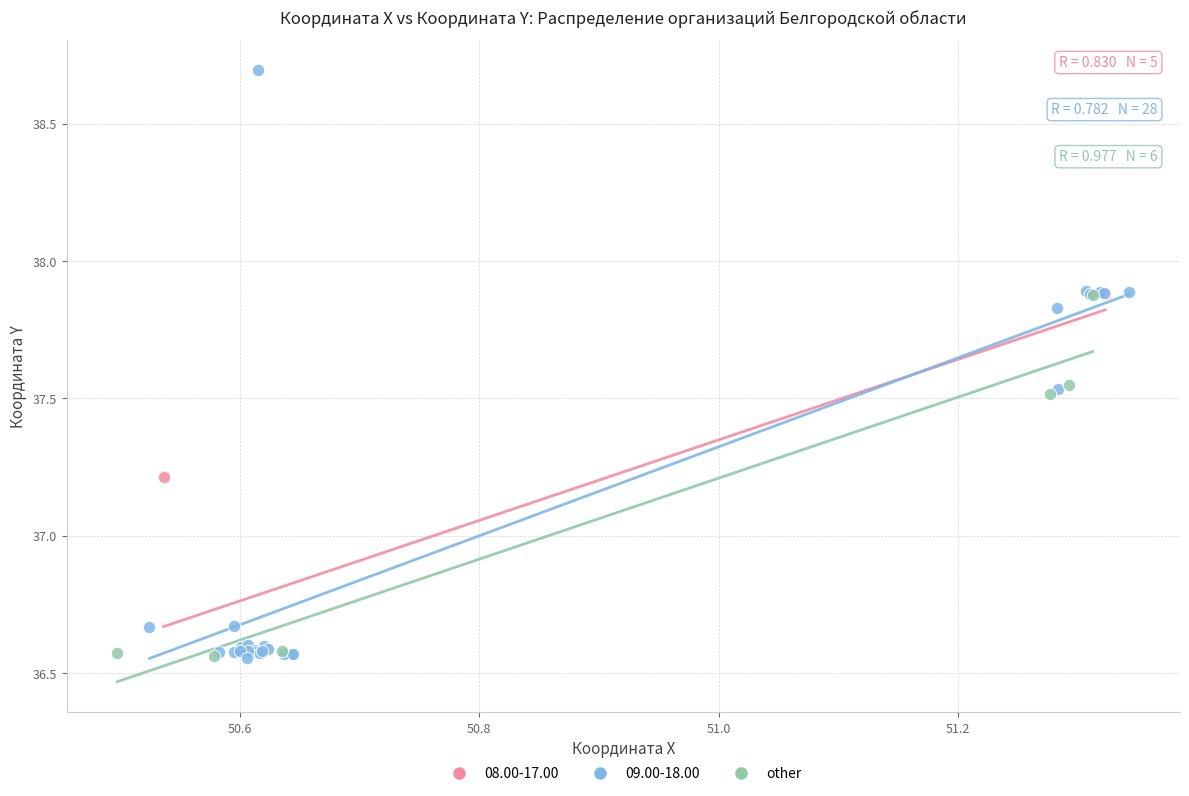

Which series reaches the maximum Y coordinate?

09.00-18.00